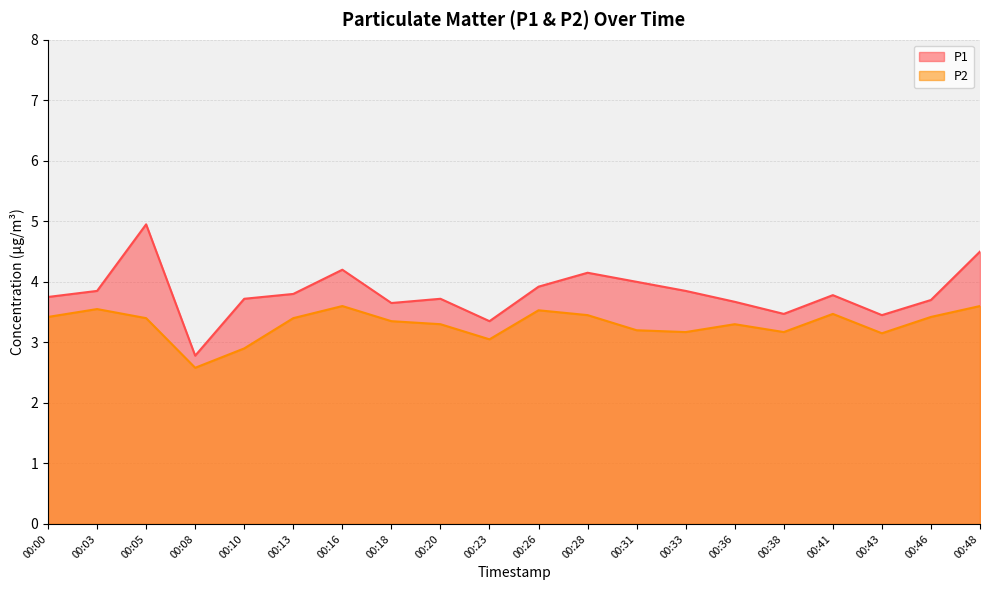

How many categories are shown in the chart?

20